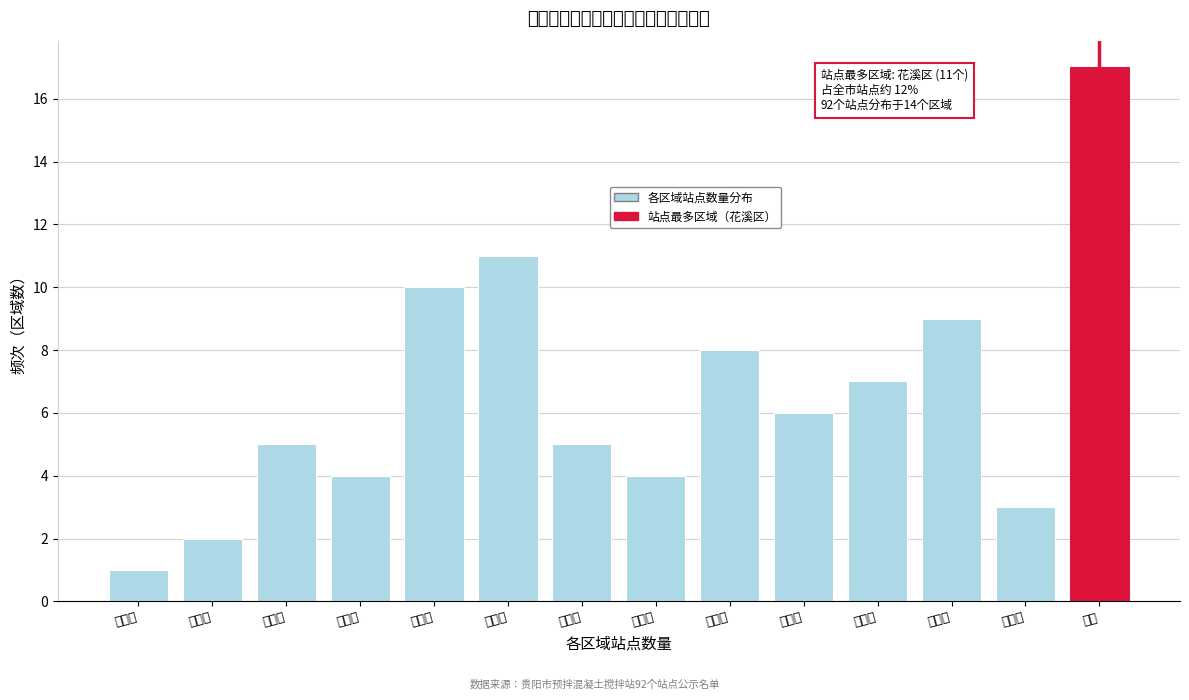

Reading left to right, extract all data points from this chart.

1	2	5	4	10	11	5	4	8	6	7	9	3	17